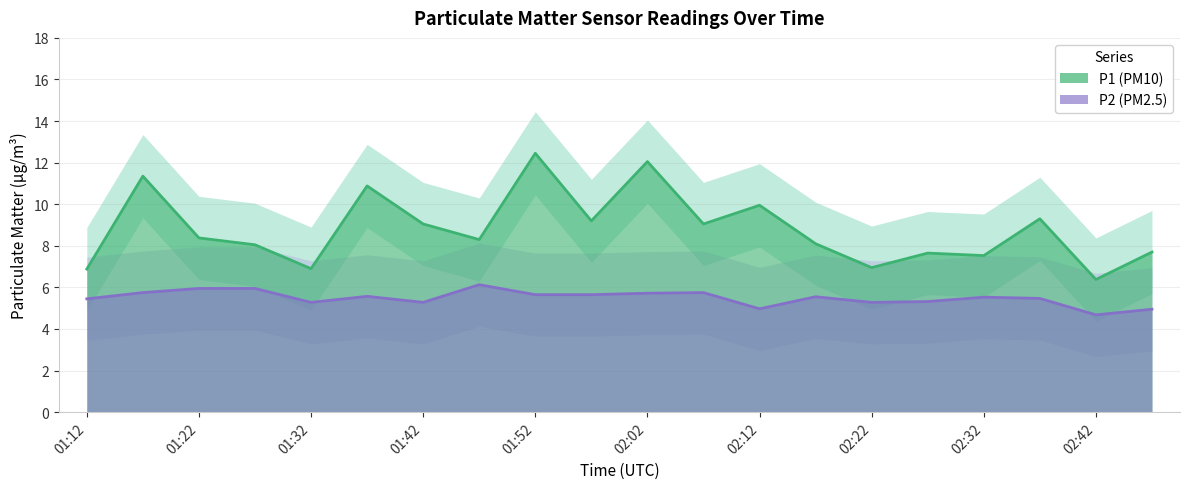

What value does the P1_upper series have at 02:37?

11.3